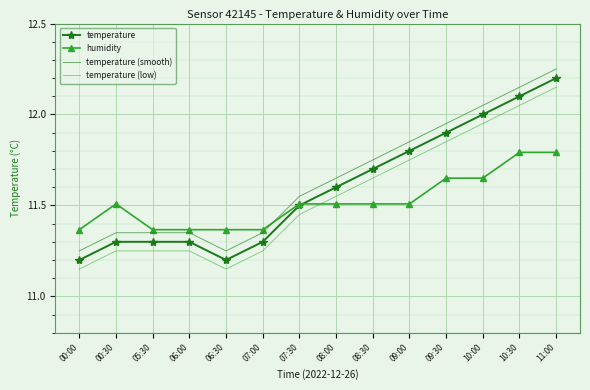

What position from the left is 06:30?

5